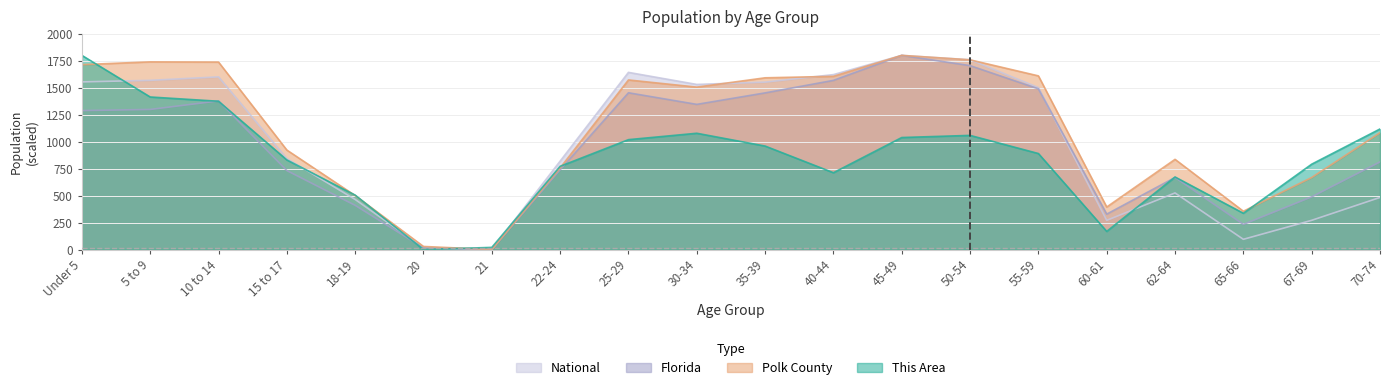

What is the value of the National point at the 5th from the left?

464.0